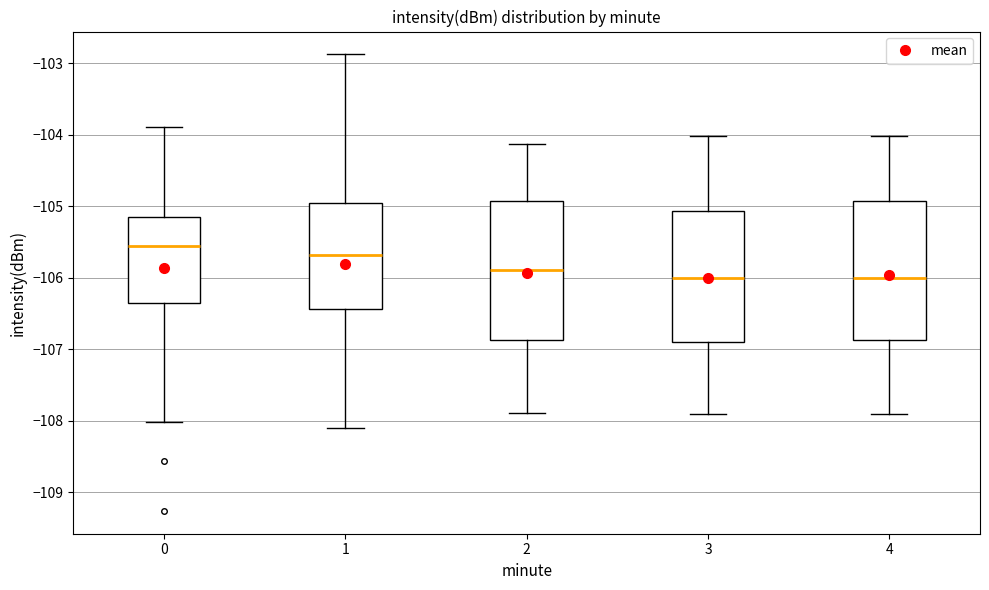

Reading left to right, transcribe this box plot: for each box, give where its median line is, the range the box spans, and where its two whiskers end, as read against the y-axis. The values are not printed on the chart, so give them approximately, as read against the axis.

0: median -105.6, box -106.3 to -105.2, whiskers -108.0 to -103.9
1: median -105.7, box -106.4 to -105.0, whiskers -108.1 to -102.9
2: median -105.9, box -106.9 to -104.9, whiskers -107.9 to -104.1
3: median -106.0, box -106.9 to -105.1, whiskers -107.9 to -104.0
4: median -106.0, box -106.9 to -104.9, whiskers -107.9 to -104.0